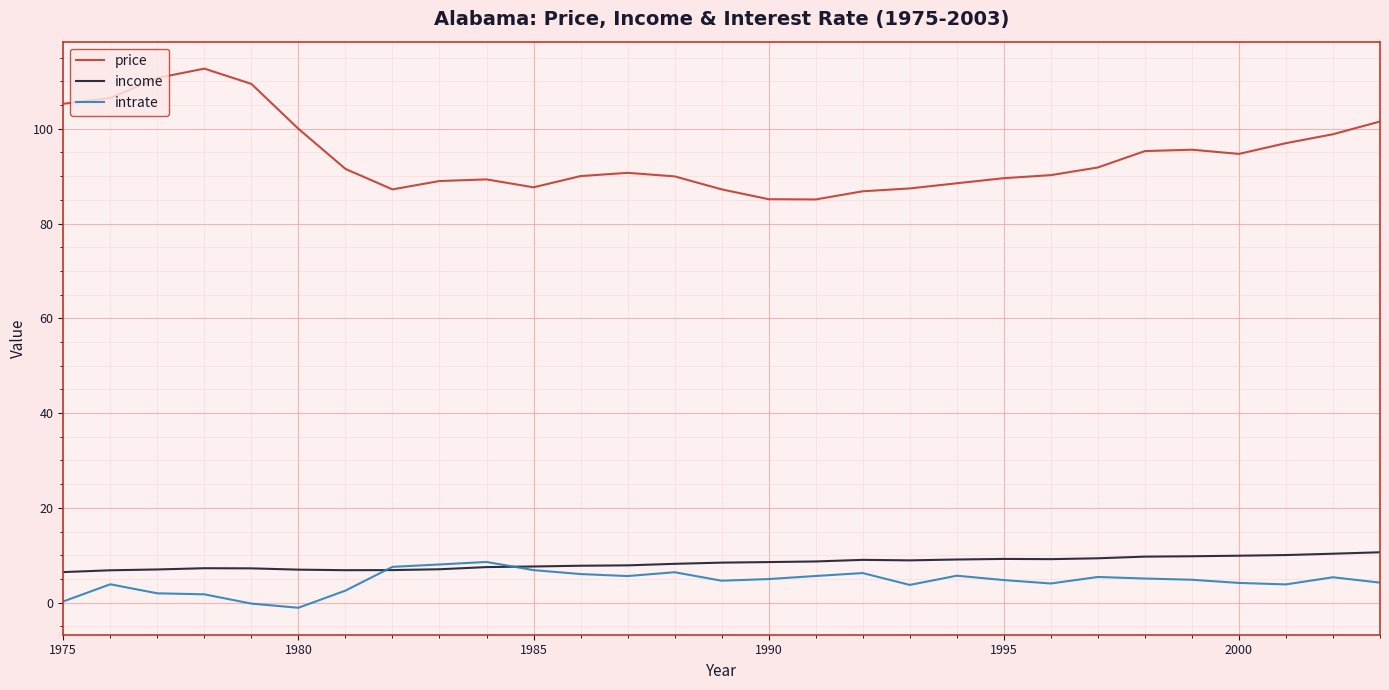

True or false: price and income cross at least once.

False